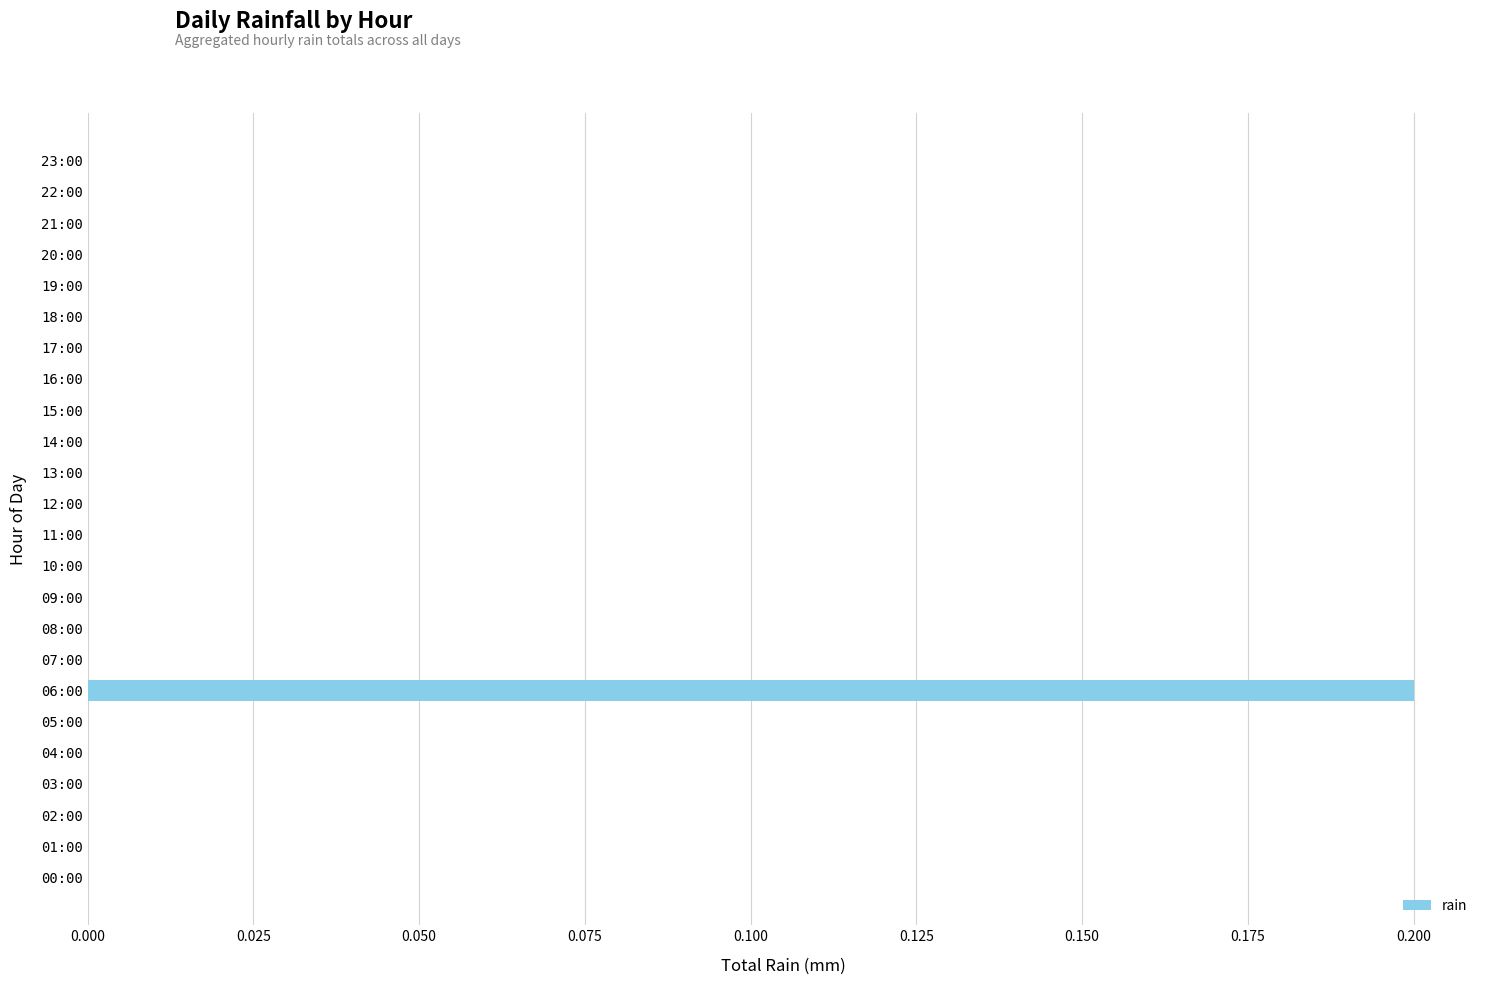

Is it true that the value at 04:00 is 0.1?

False